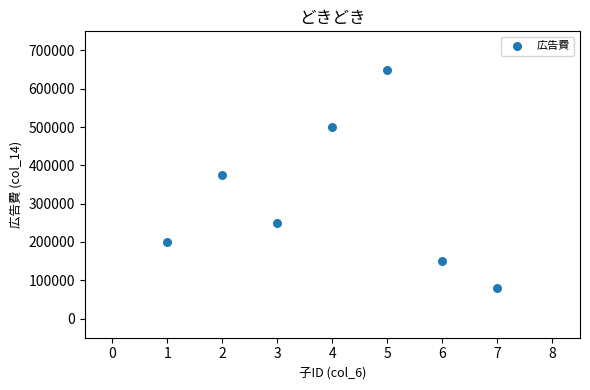

What Y value in the scatter plot is closest to 365000?

375000